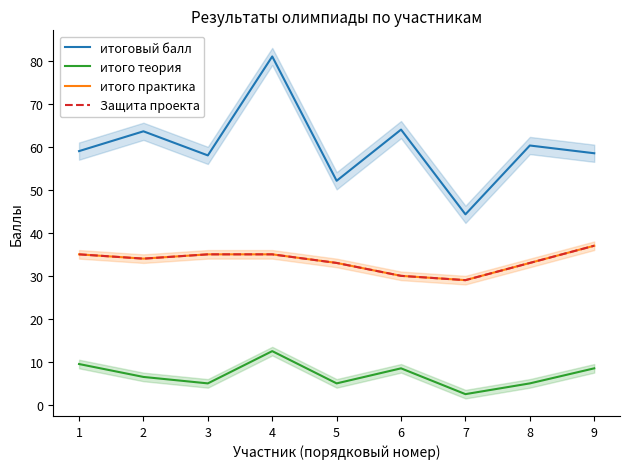

Read the Защита проекта value at 9.

37.0